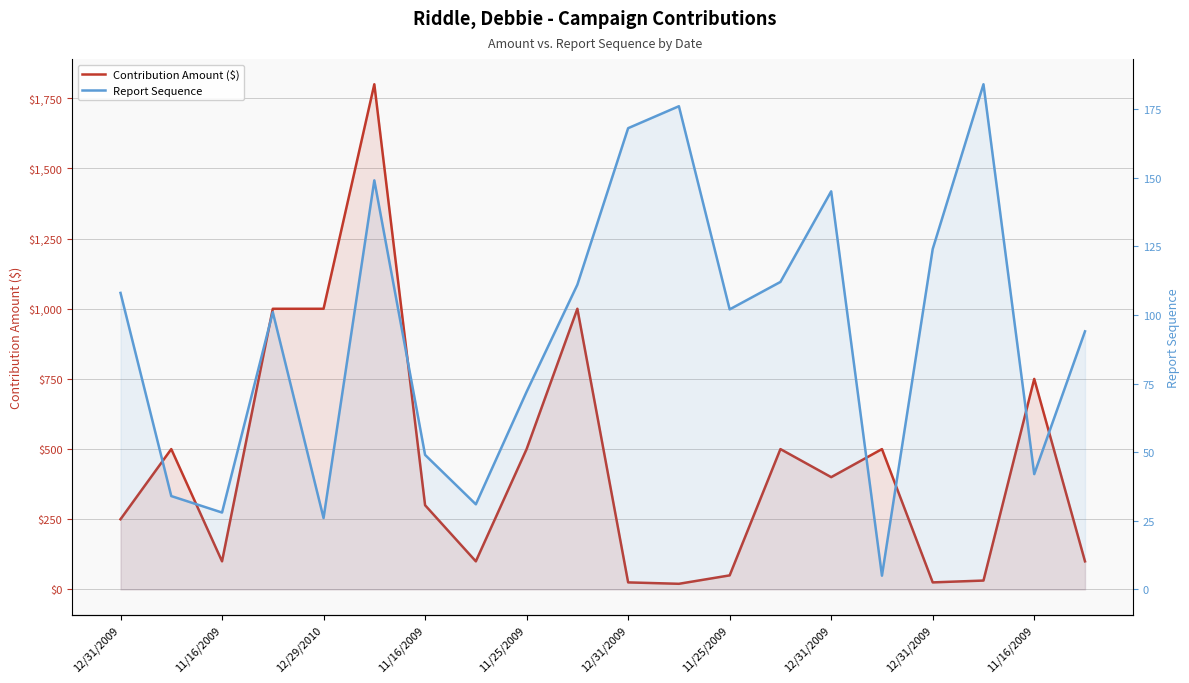

How many interior local peaks does the Contribution Amount ($) series have?

6